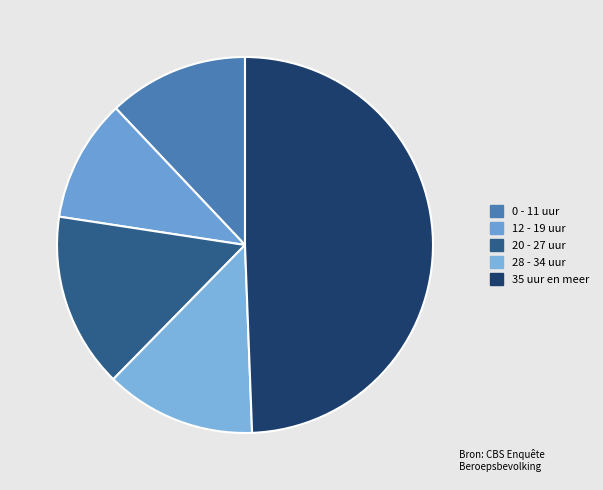

To the nearest percent, what is the combined percentage of 12 - 19 uur and 28 - 34 uur?

23%